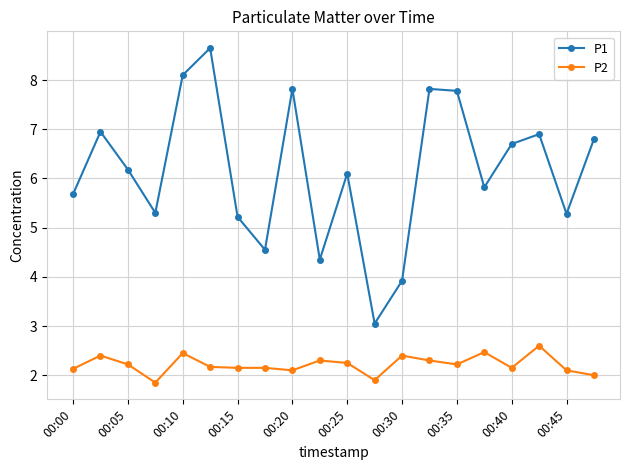

What is the value of the P2 point at the 15th from the left?

2.2